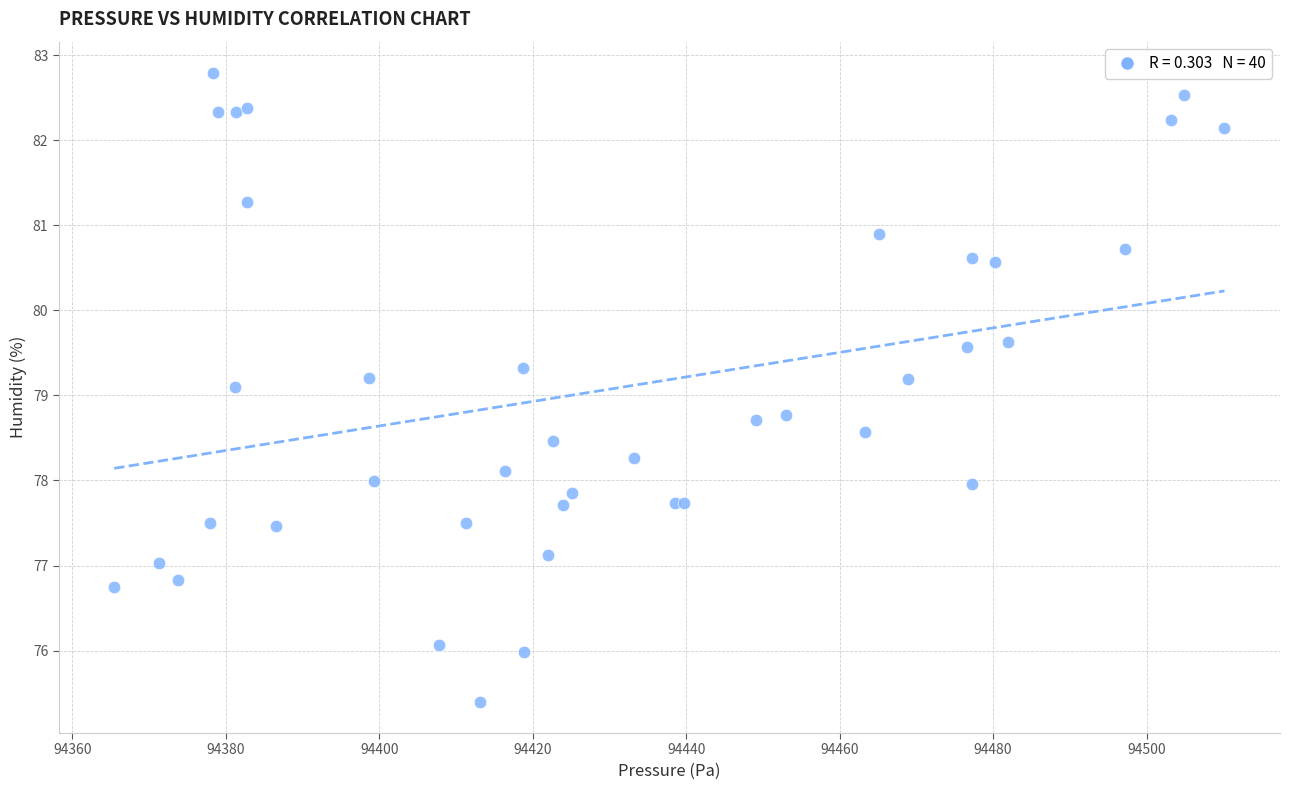

What Y value in the scatter plot is closest to 79?

79.1